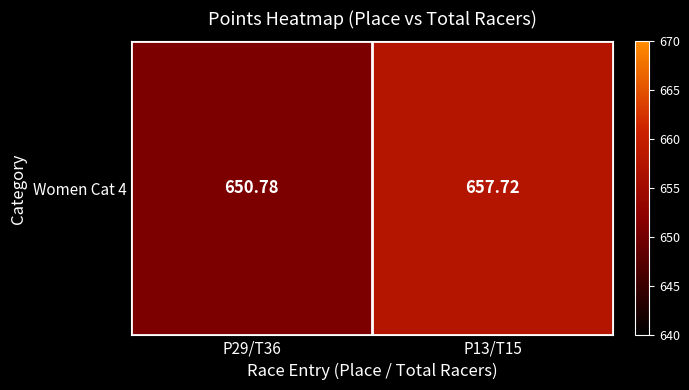

What is the minimum value shown in the chart?

650.8